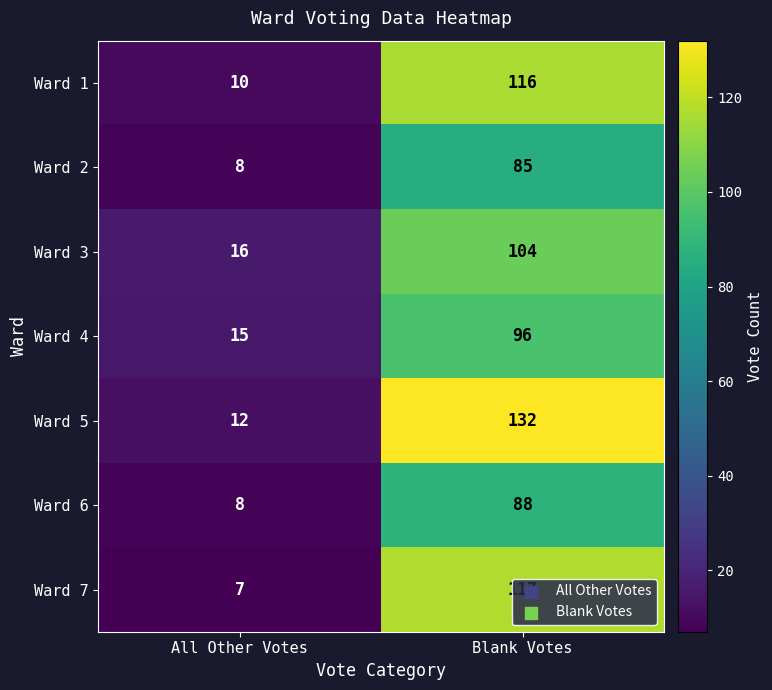

At Blank Votes, list the series in order from largest to smallest.

Ward 5, Ward 7, Ward 1, Ward 3, Ward 4, Ward 6, Ward 2